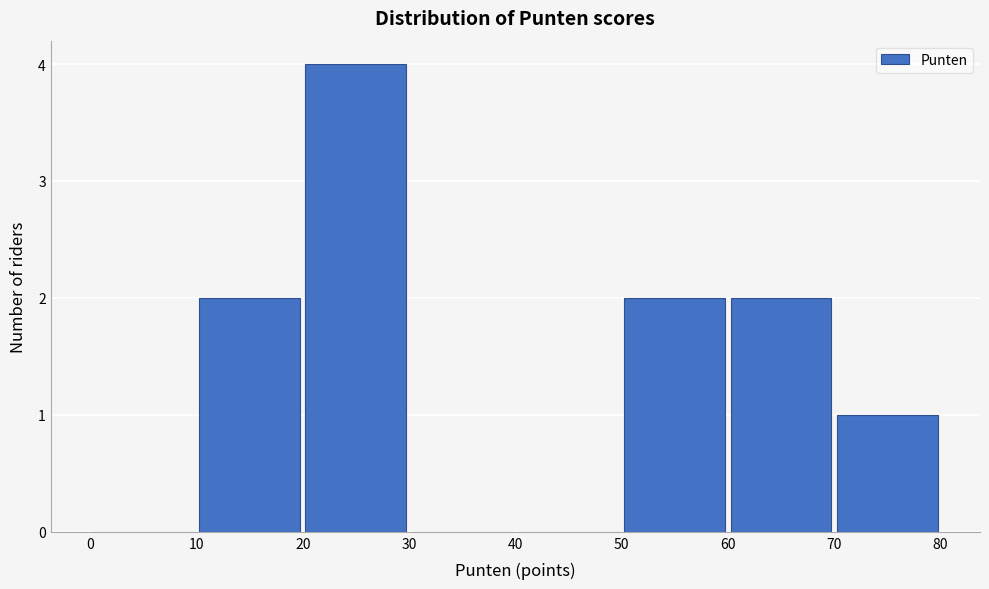

Which range on the x-axis has the tallest bar?

20 to 30